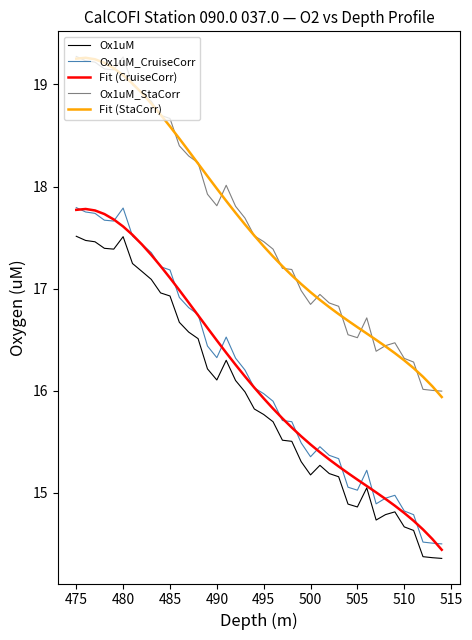

True or false: Fit (StaCorr) and Ox1uM_StaCorr cross at least once.

True